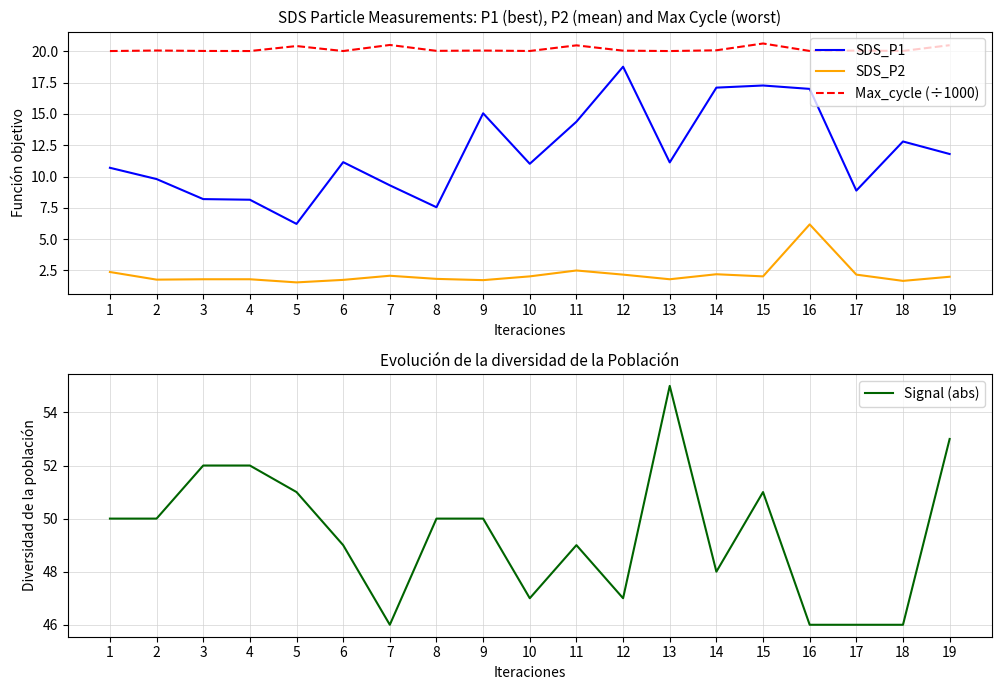

What is the sum of all Signal (abs) values?

938